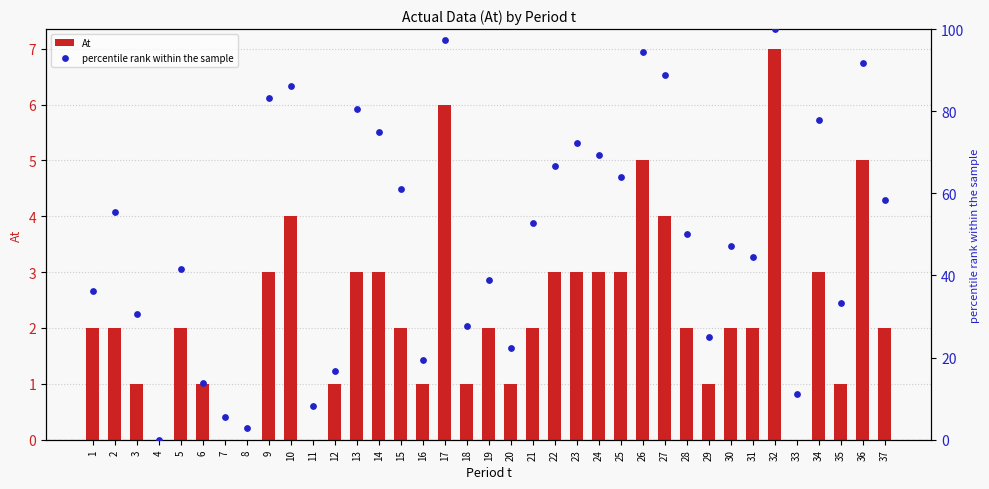

Which series has the largest Y range (max minus min)?

percentile rank within the sample